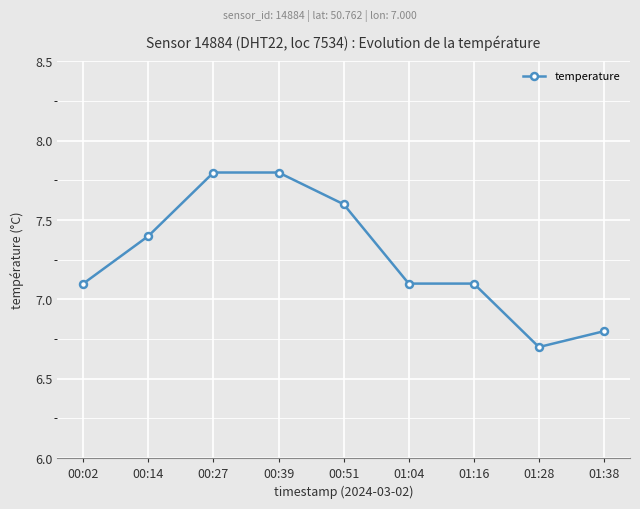

Reading right to left, transcribe all the data shown in this chart.

01:38=6.8	01:28=6.7	01:16=7.1	01:04=7.1	00:51=7.6	00:39=7.8	00:27=7.8	00:14=7.4	00:02=7.1